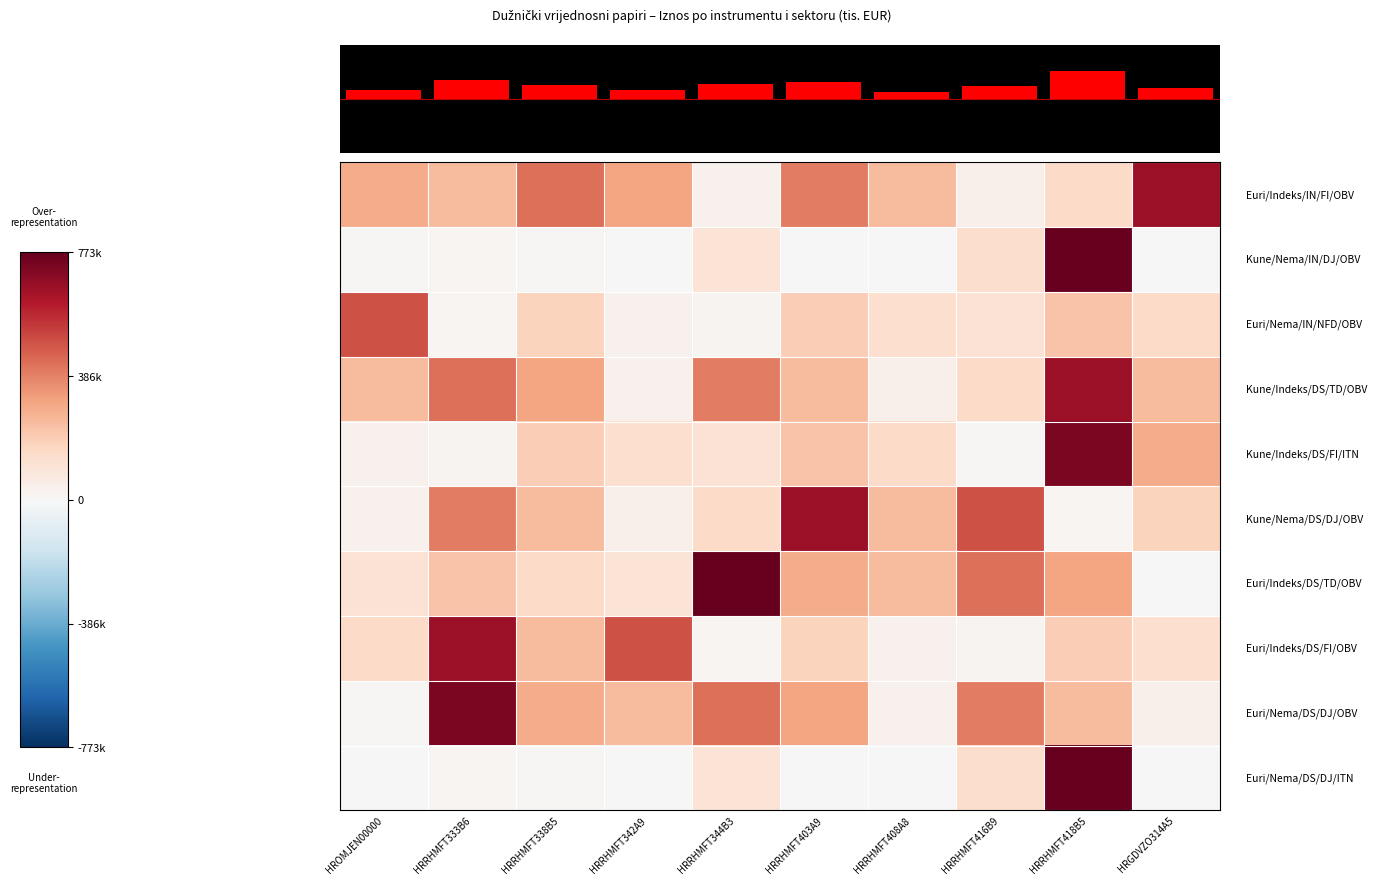

What is the difference between the highest and lowest values at HRRHMFT403A9?

653956